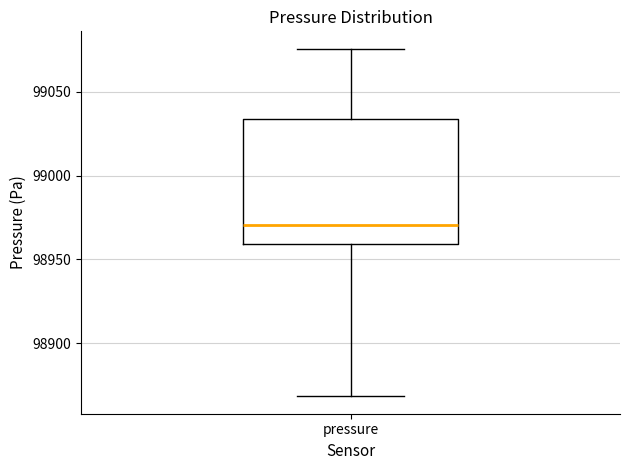

Transcribe this box plot: give where the median line is, the range the box spans, and where the two whiskers end, as read against the y-axis. The values are not printed on the chart, so give them approximately, as read against the axis.

median 98970, box 98960 to 99035, whiskers 98870 to 99075